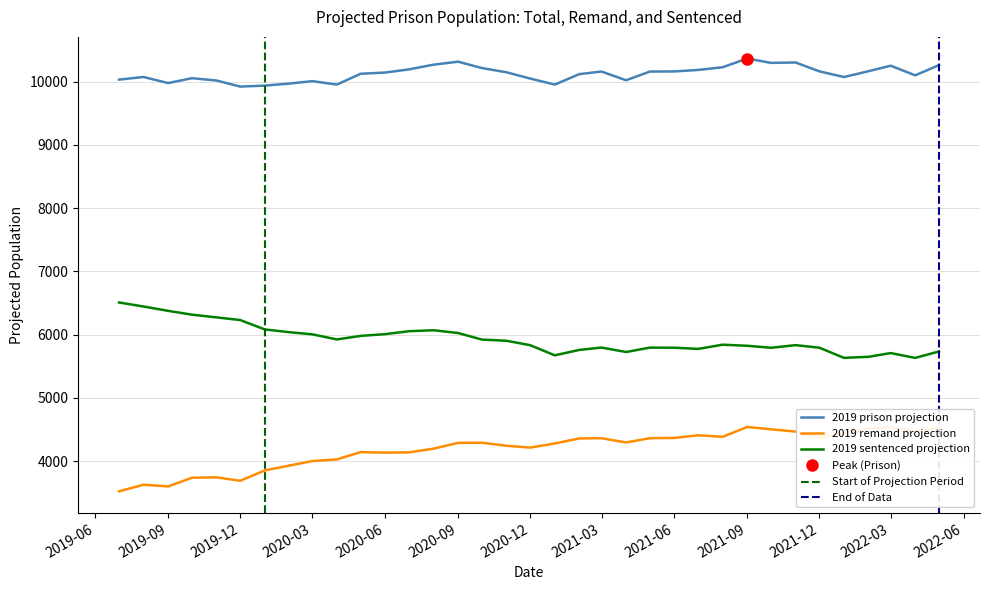

How many values in the 2019 prison projection series exceed 10142?

18